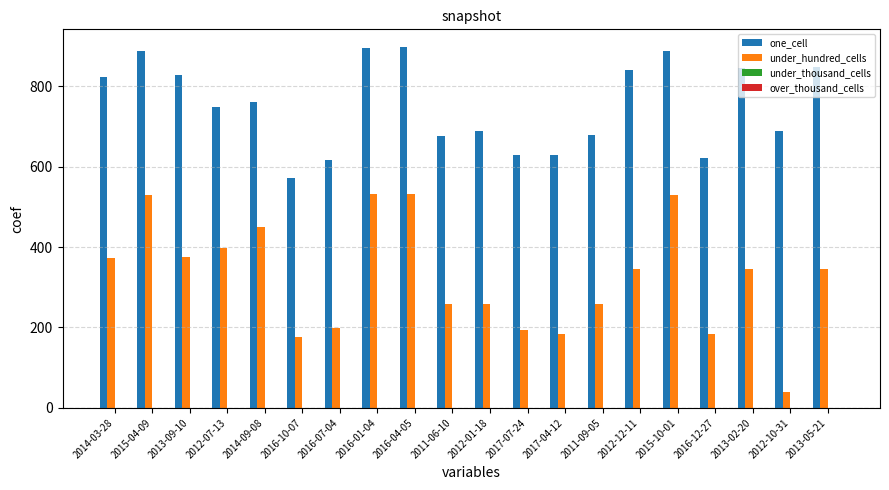

Does the chart contain stacked bars?

No